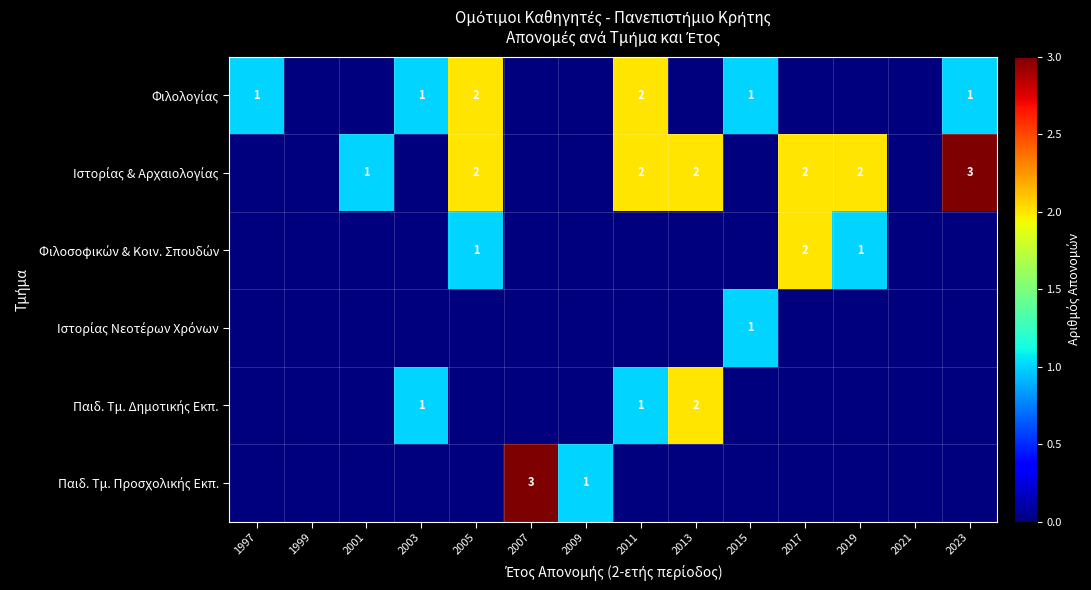

Which has a higher value, 2009 or 2005?

2005